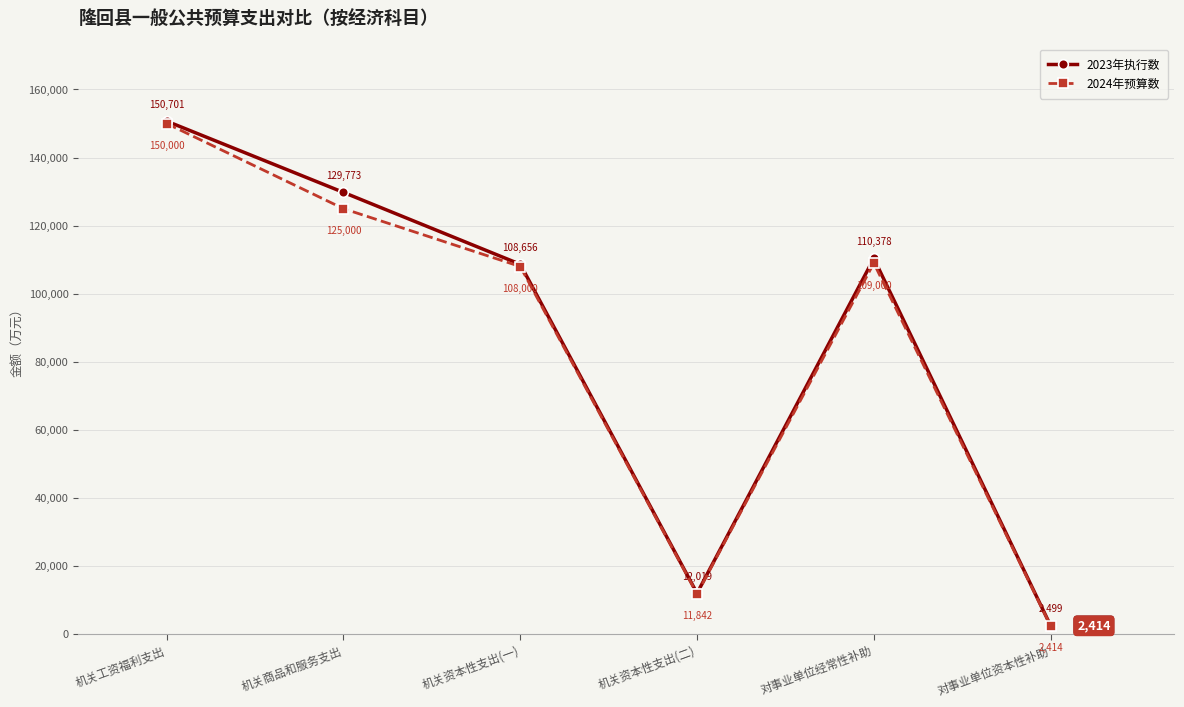

At which category does 2024年预算数 reach its first local valley?

机关资本性支出(二)